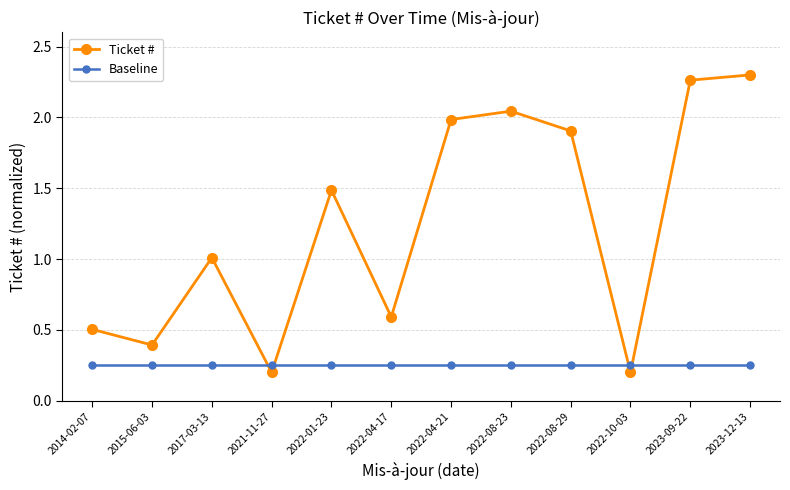

What is the label of the 5th point from the right?

2022-08-23